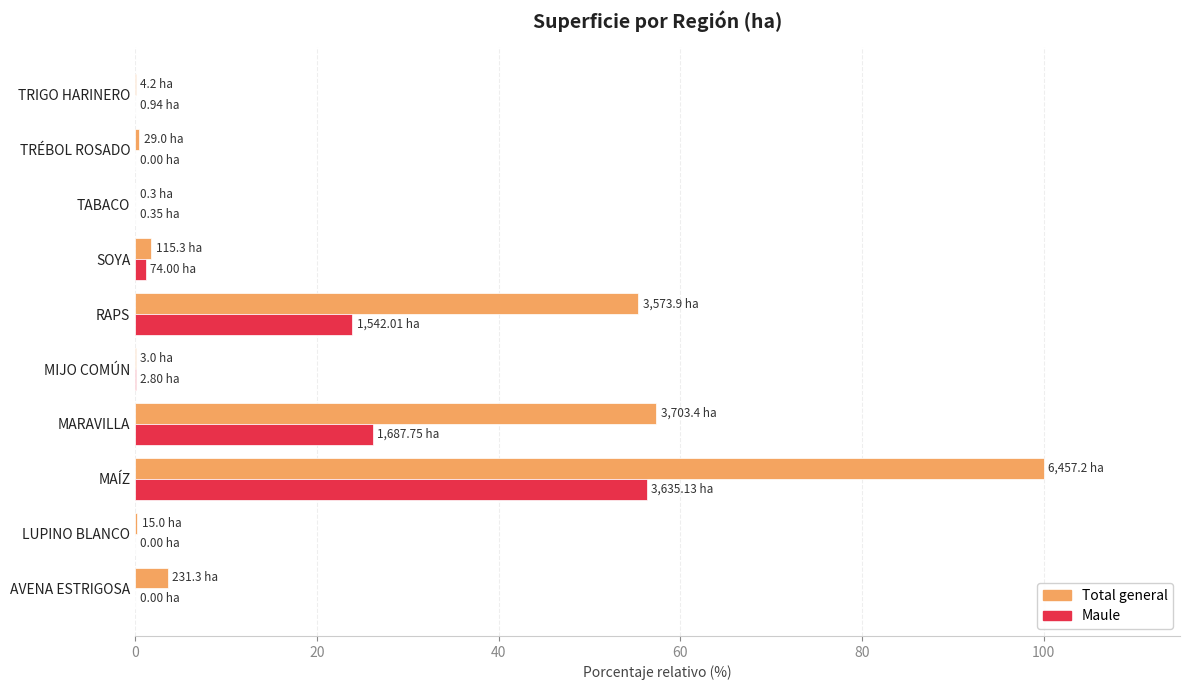

What is the average value of the Maule series?

10.8